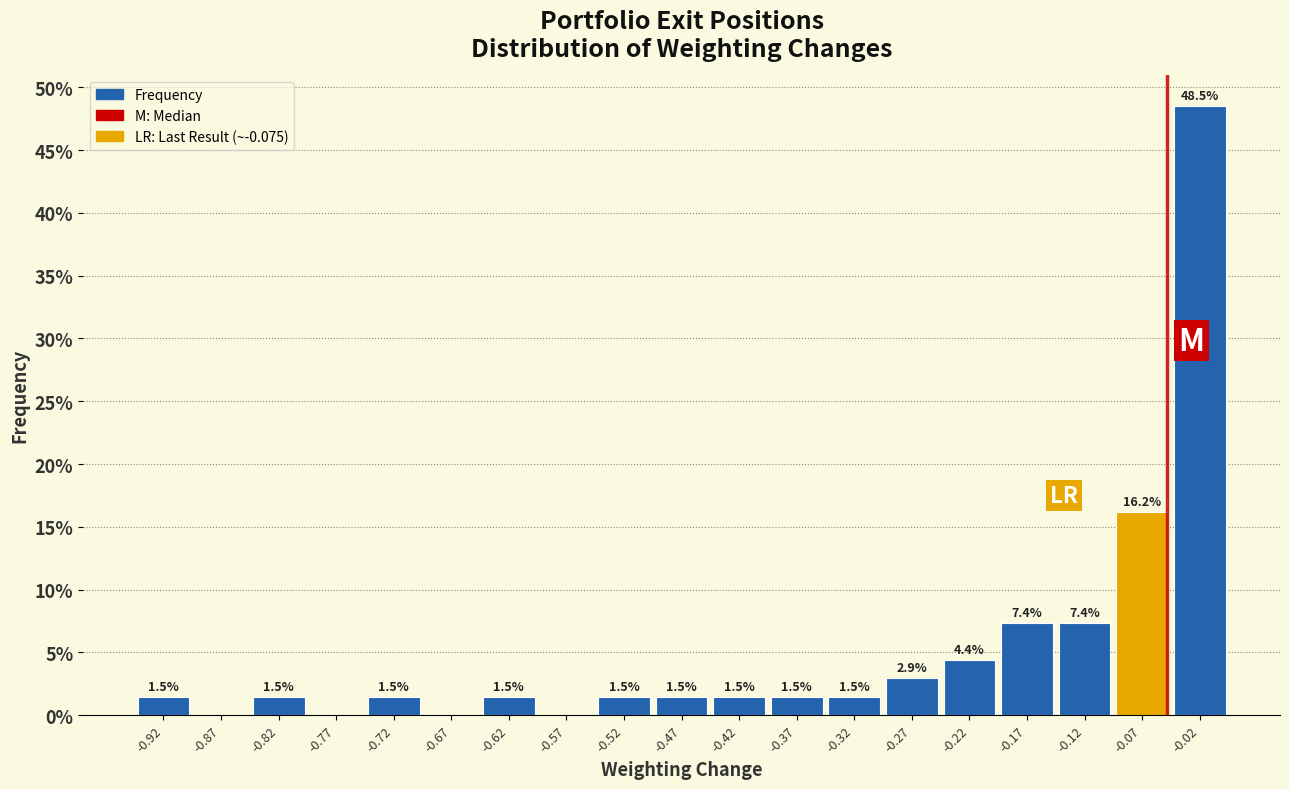

Which range on the x-axis has the tallest bar?

-0.05 to 0.00